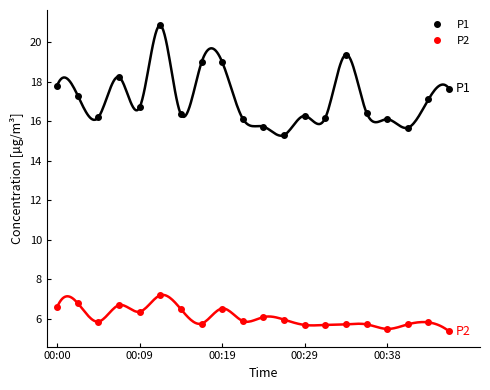

True or false: P1 and P2 intersect in this chart.

False